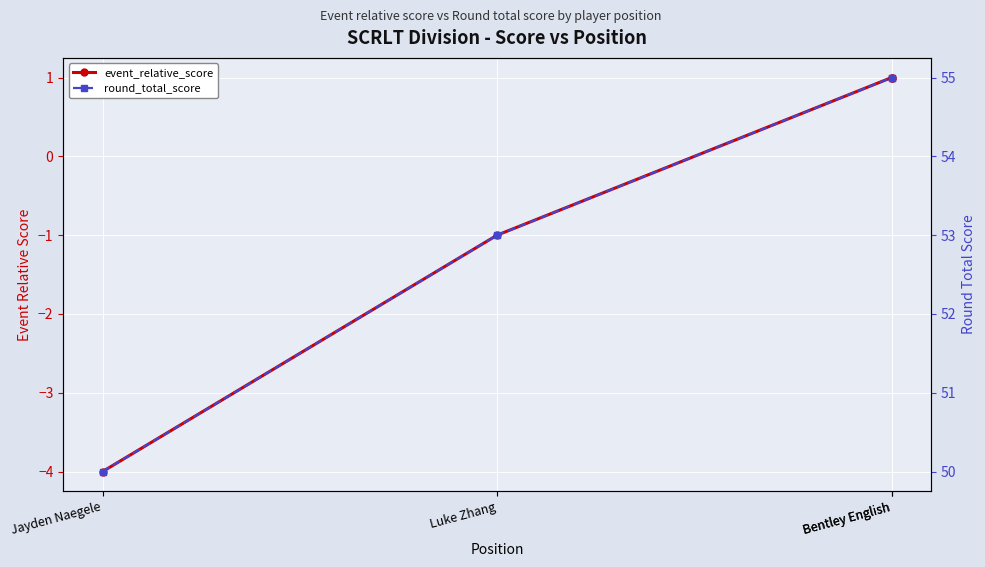

Which series has the widest spread of values?

event_relative_score